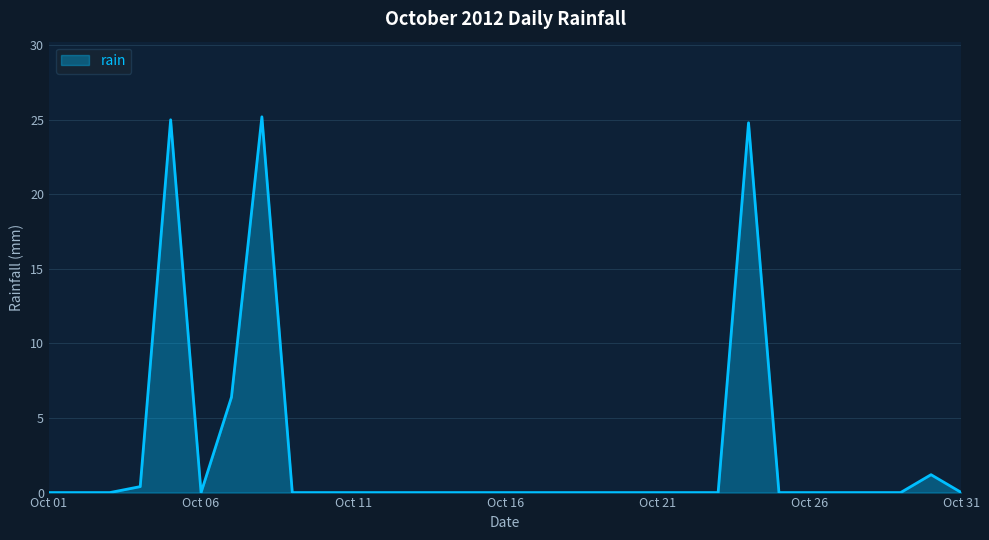

What is the average value?

2.7